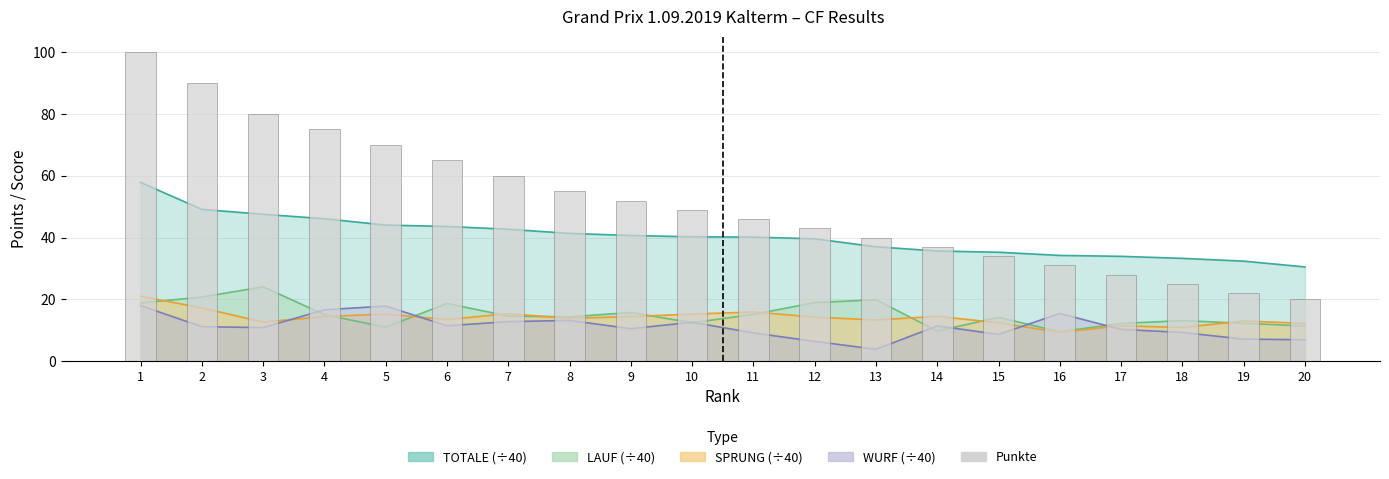

At which label is the value closest to 60?

7